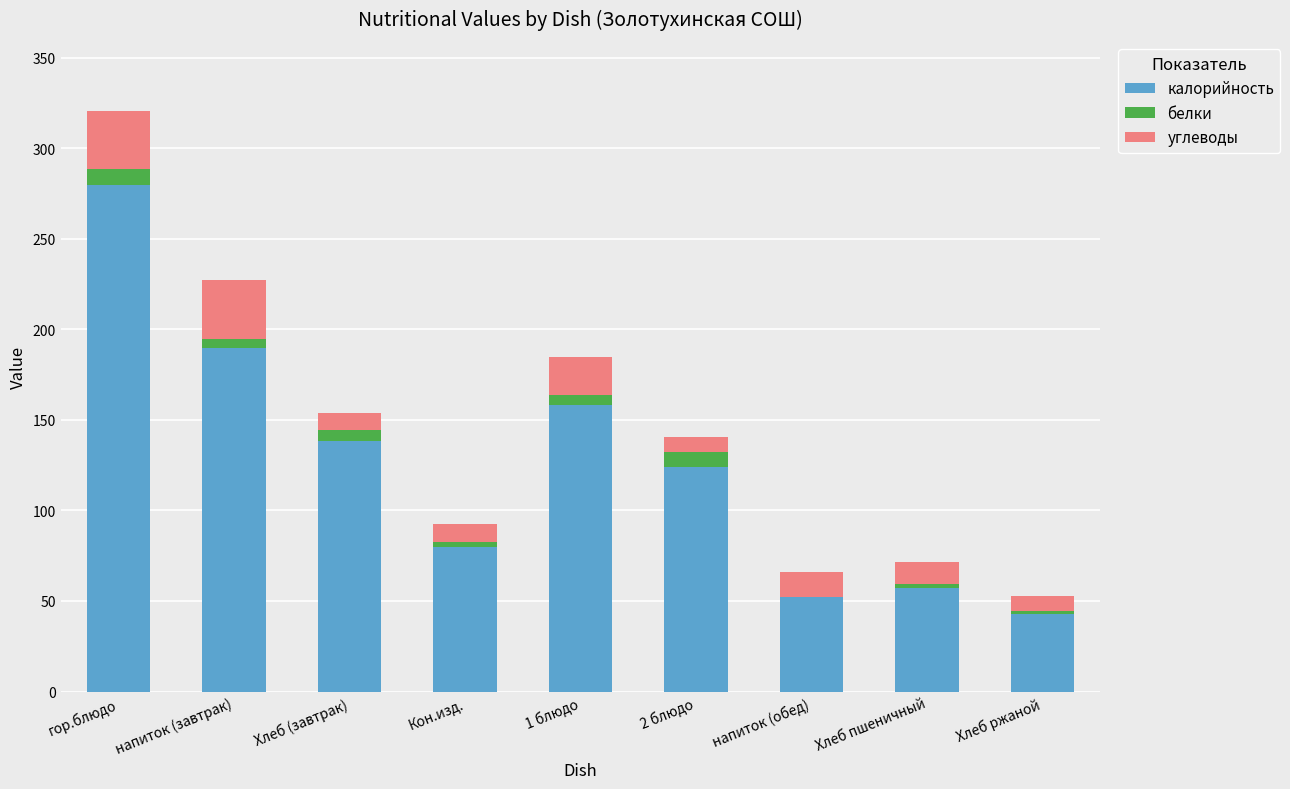

Reading left to right, transcribe the values for калорийность.

гор.блюдо=280.0	напиток (завтрак)=190.0	Хлеб (завтрак)=138.2	Кон.изд.=80.0	1 блюдо=158.0	2 блюдо=124.2	напиток (обед)=52.2	Хлеб пшеничный=57.4	Хлеб ржаной=43.0